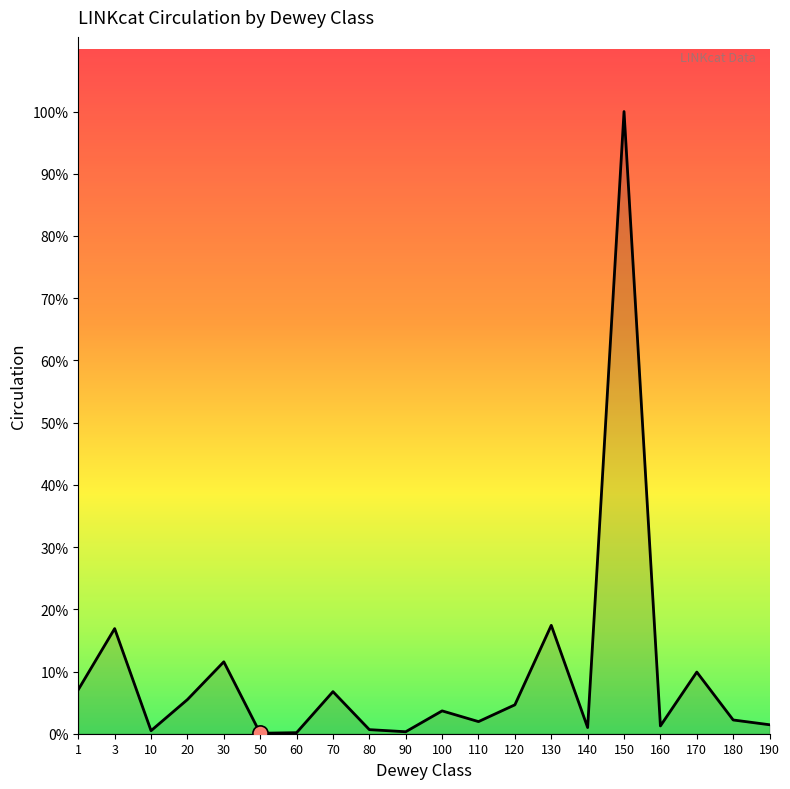

Which has a higher value, 1 or 30?

30